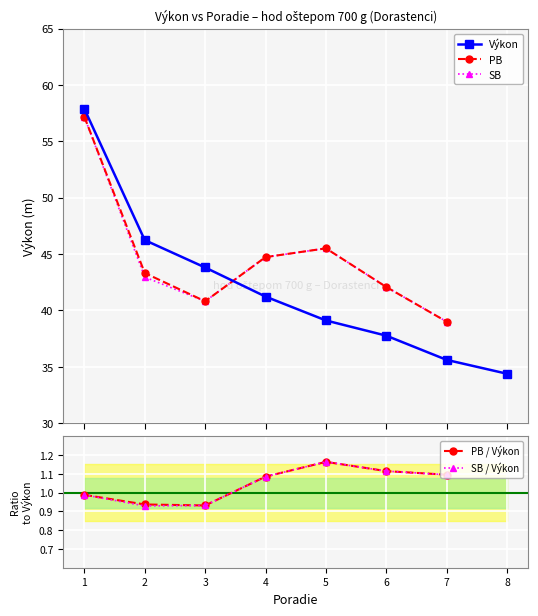

What is the lowest value of the Výkon series?

34.4